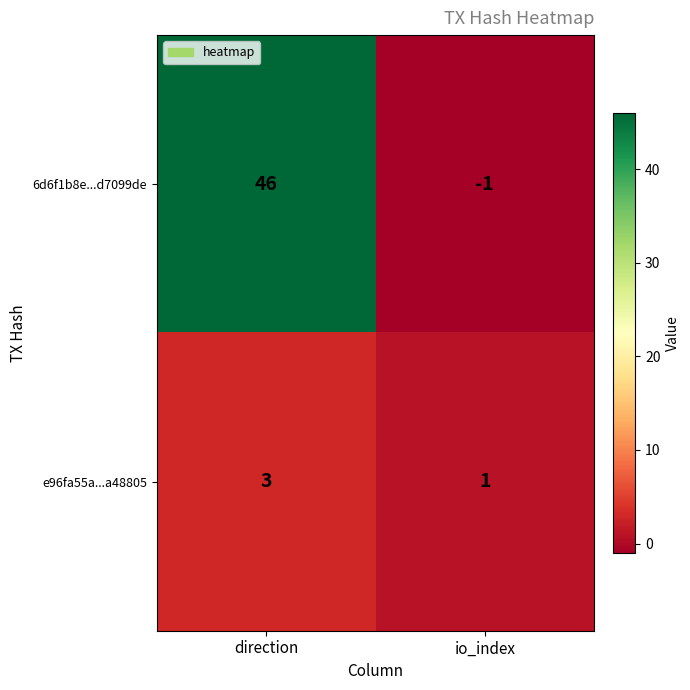

Is it true that 6d6f1b8e...d7099de equals 0 at io_index?

False